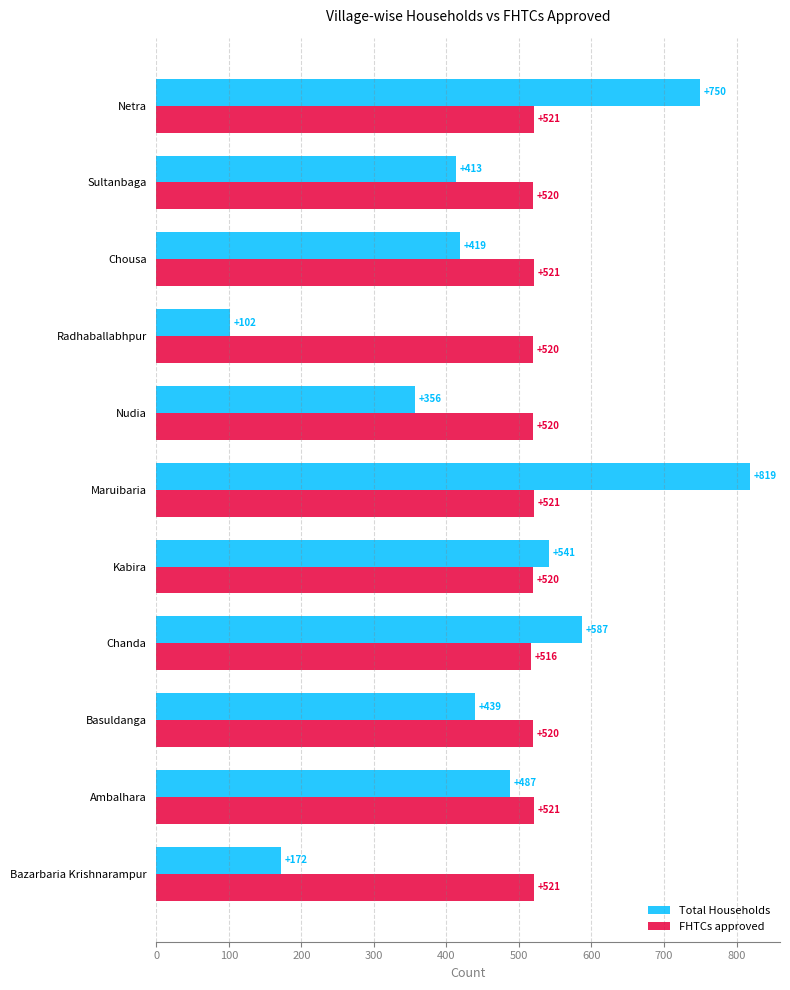

Rank the series by their maximum value, from lowest to highest.

FHTCs approved, Total Households